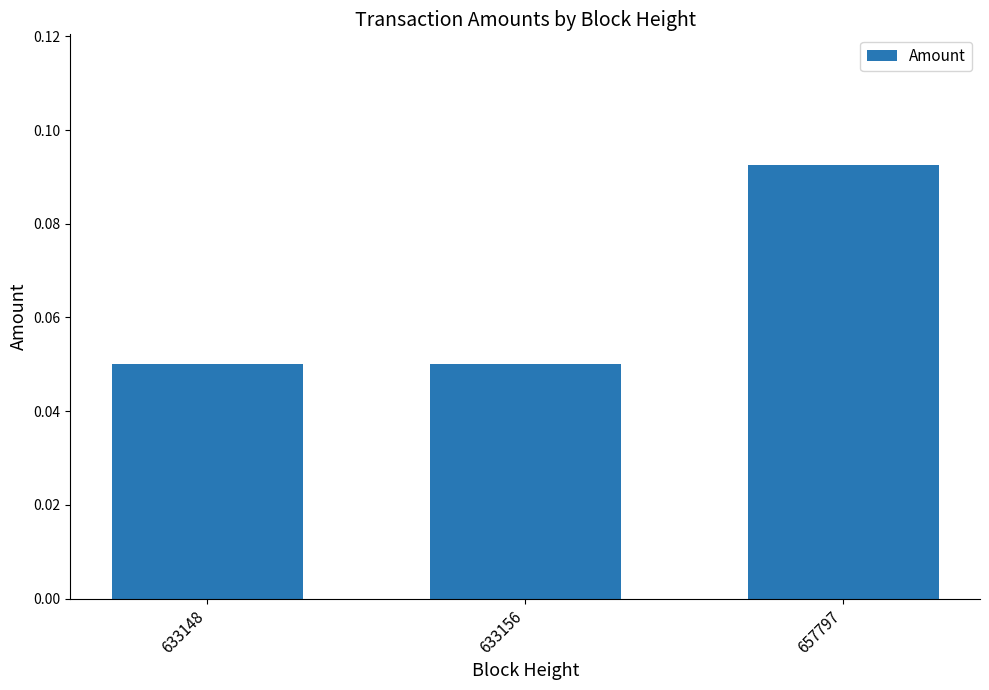

Does the chart contain any negative values?

No